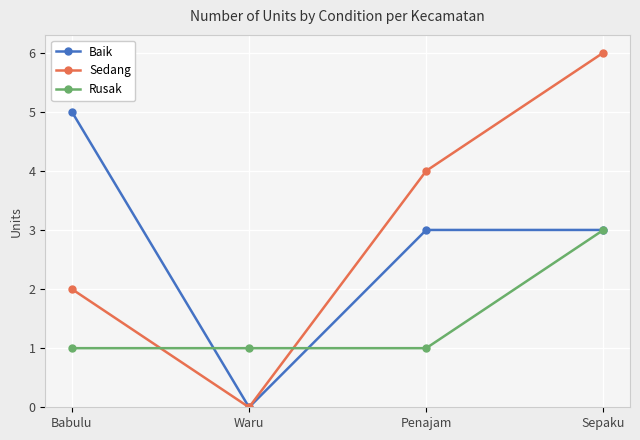

Count the number of data series in this chart.

3